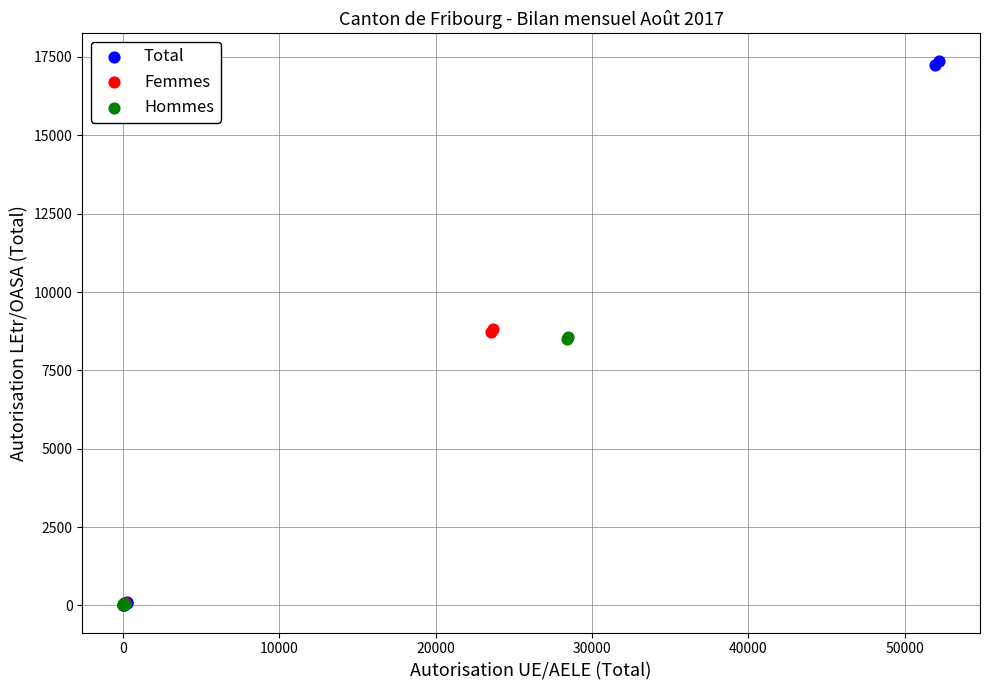

Which series has the largest Y range (max minus min)?

Total